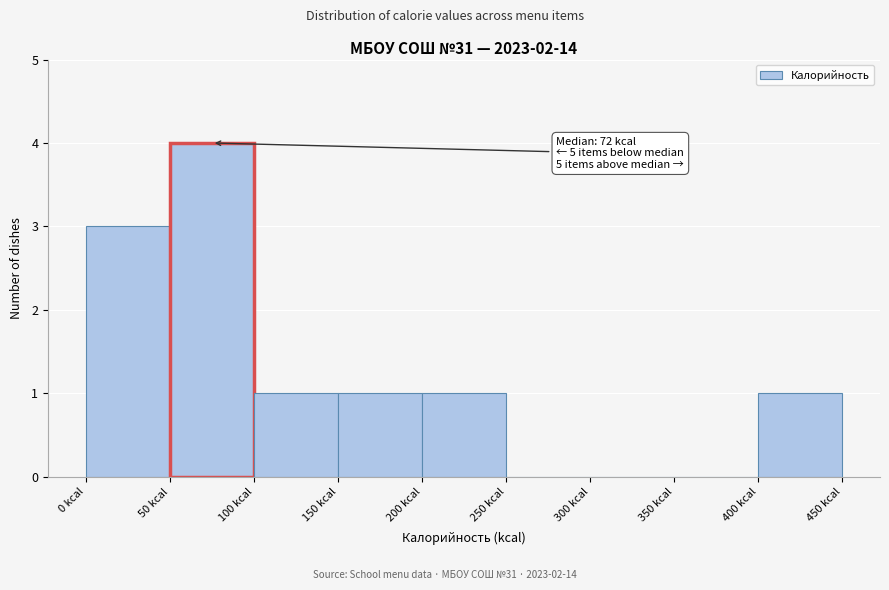

Which range on the x-axis has the tallest bar?

50 to 100